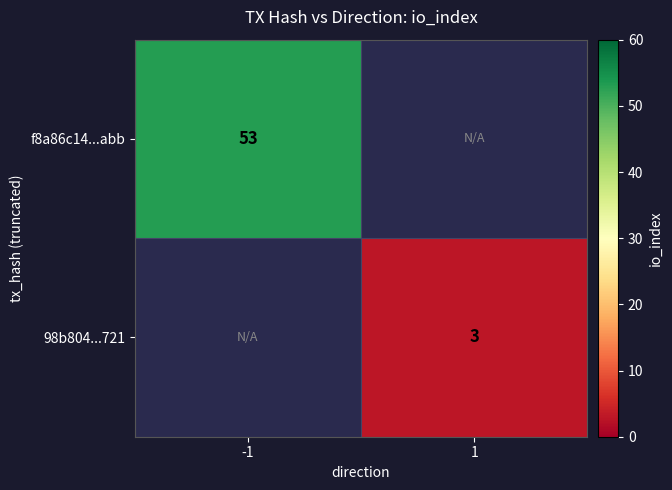

True or false: f8a86c14...abb has a value of 81 at -1.

False